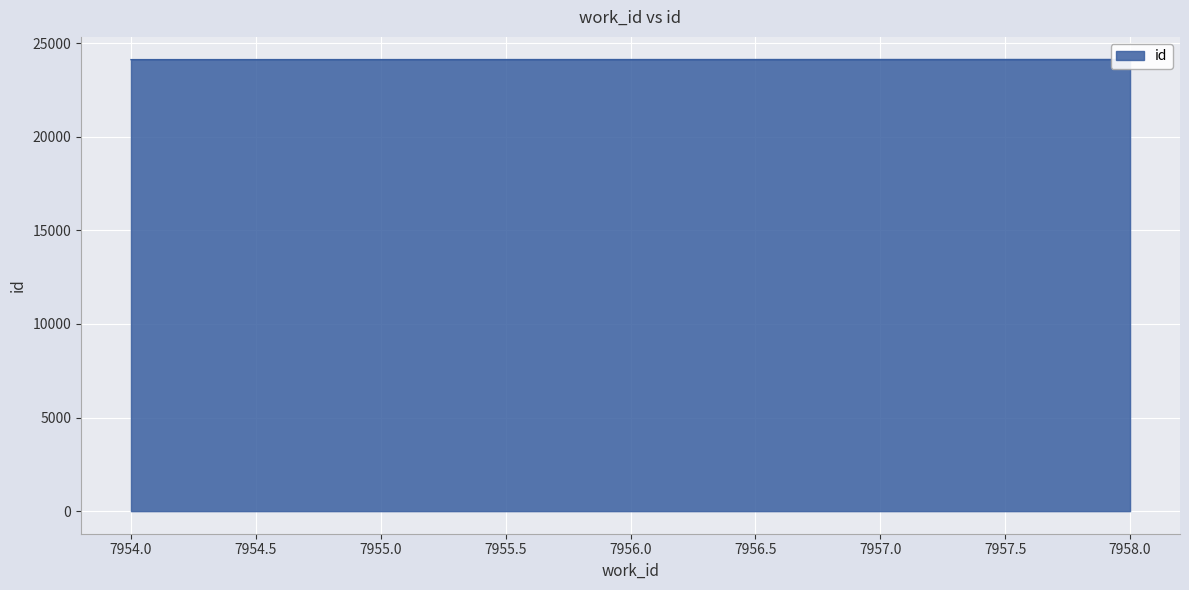

What is the value of the 2nd point from the left?

24130